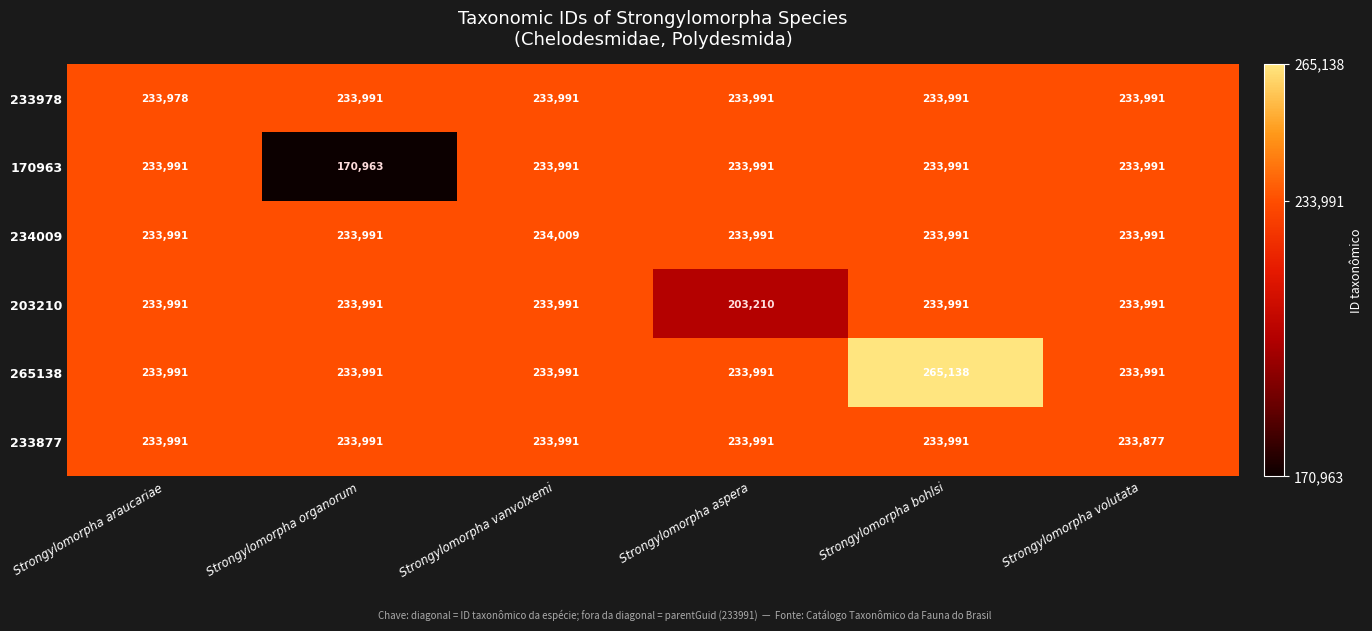

Which series has the largest range (max minus min)?

170963